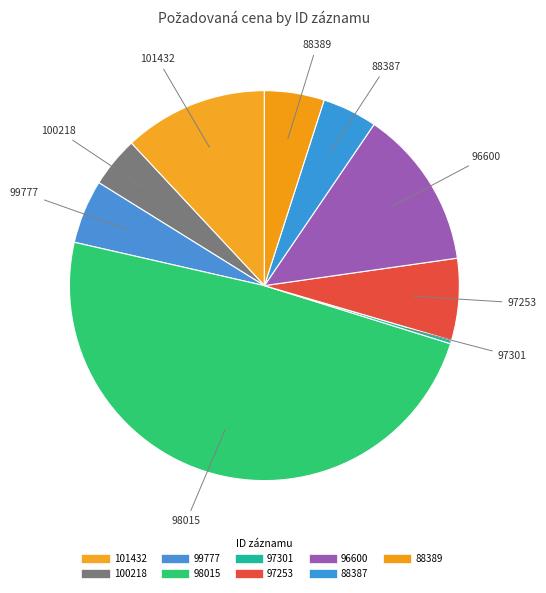

True or false: 96600 accounts for 1% of the total.

False